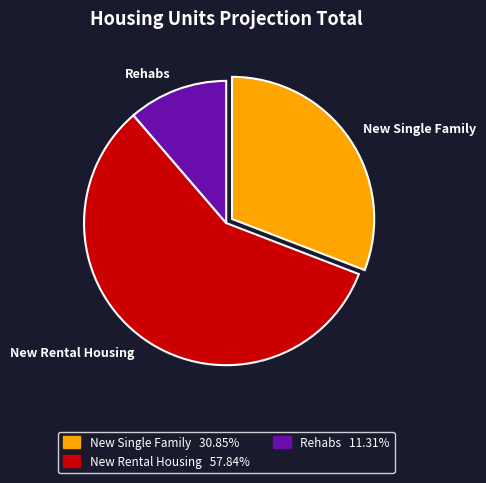

How many segments does this pie chart have?

3